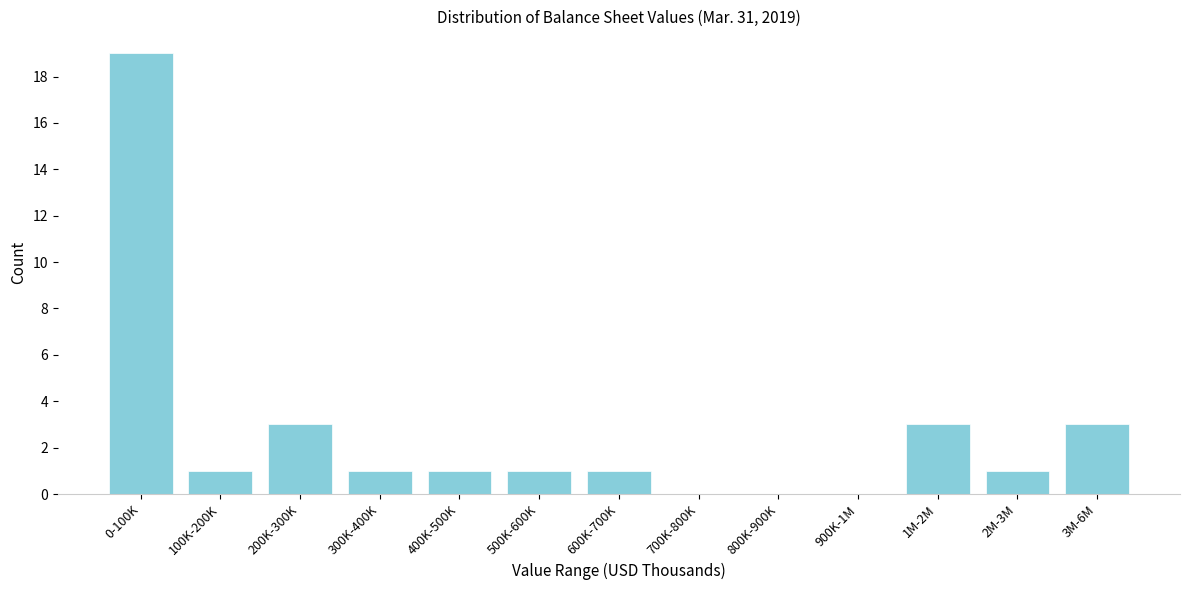

Reading right to left, what are all the values shown in this chart?

3M-6M=3	2M-3M=1	1M-2M=3	900K-1M=0	800K-900K=0	700K-800K=0	600K-700K=1	500K-600K=1	400K-500K=1	300K-400K=1	200K-300K=3	100K-200K=1	0-100K=19